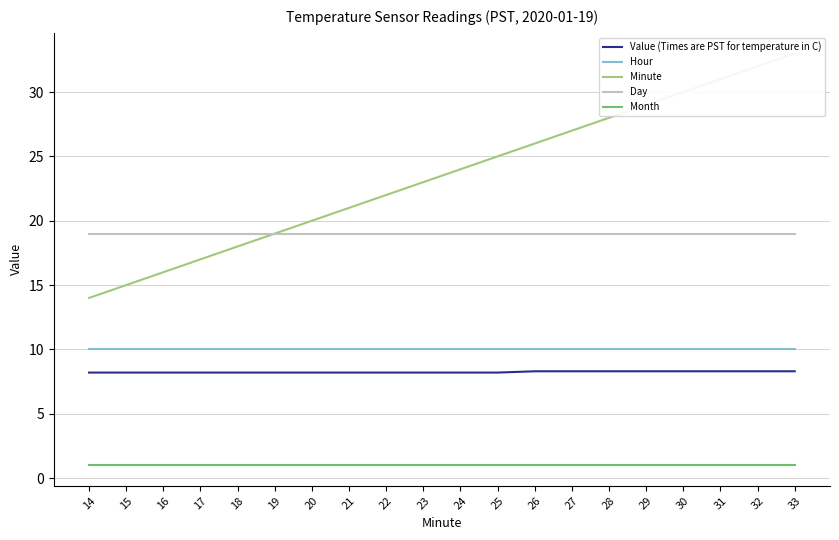

True or false: Day and Month cross at least once.

False